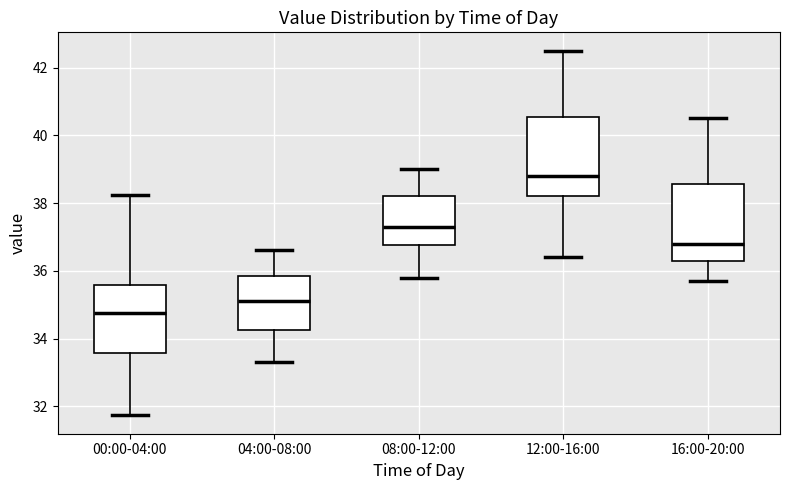

Reading left to right, transcribe this box plot: for each box, give where its median line is, the range the box spans, and where its two whiskers end, as read against the y-axis. The values are not printed on the chart, so give them approximately, as read against the axis.

00:00-04:00: median 34.8, box 33.6 to 35.6, whiskers 31.8 to 38.2
04:00-08:00: median 35.2, box 34.2 to 35.8, whiskers 33.4 to 36.6
08:00-12:00: median 37.4, box 36.8 to 38.2, whiskers 35.8 to 39.0
12:00-16:00: median 38.8, box 38.2 to 40.6, whiskers 36.4 to 42.6
16:00-20:00: median 36.8, box 36.4 to 38.6, whiskers 35.8 to 40.6